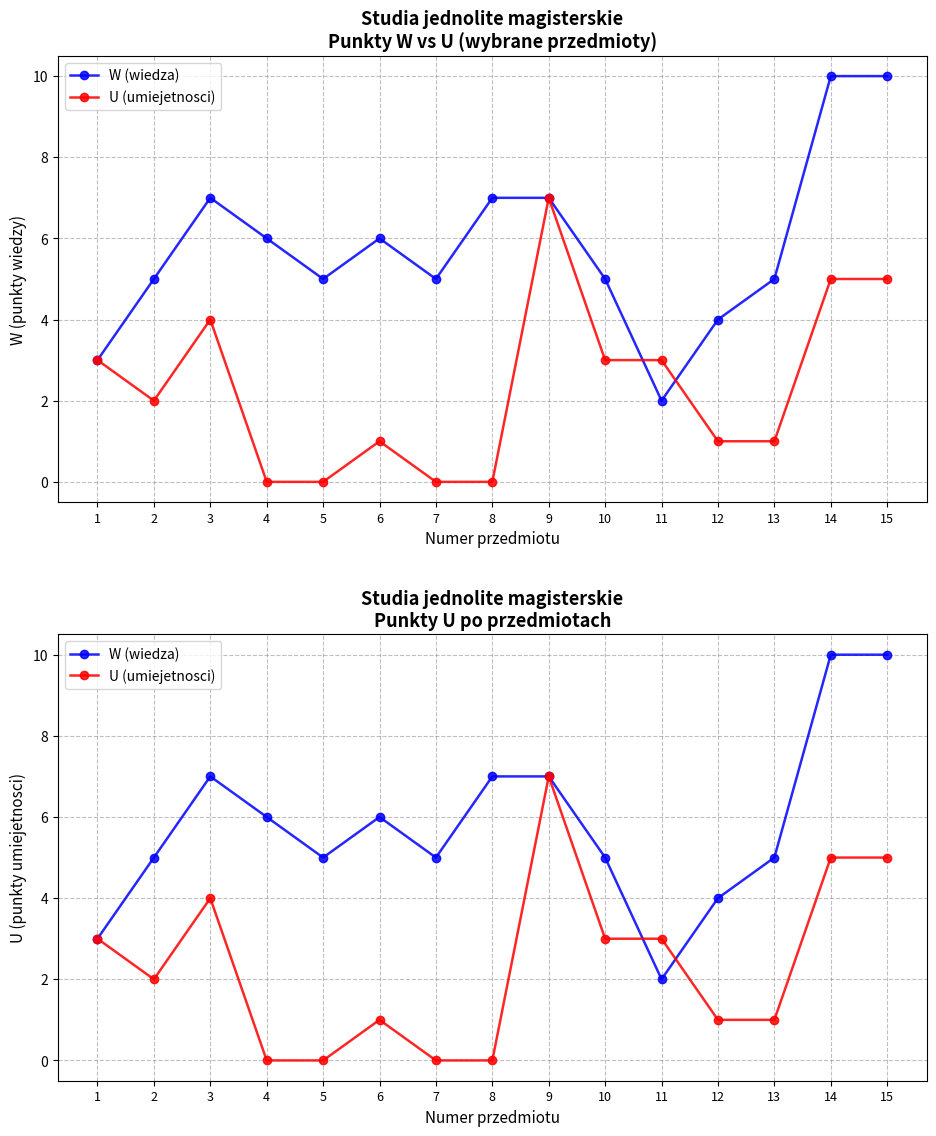

What is the value of the W (wiedza) point at the 5th from the left?

5